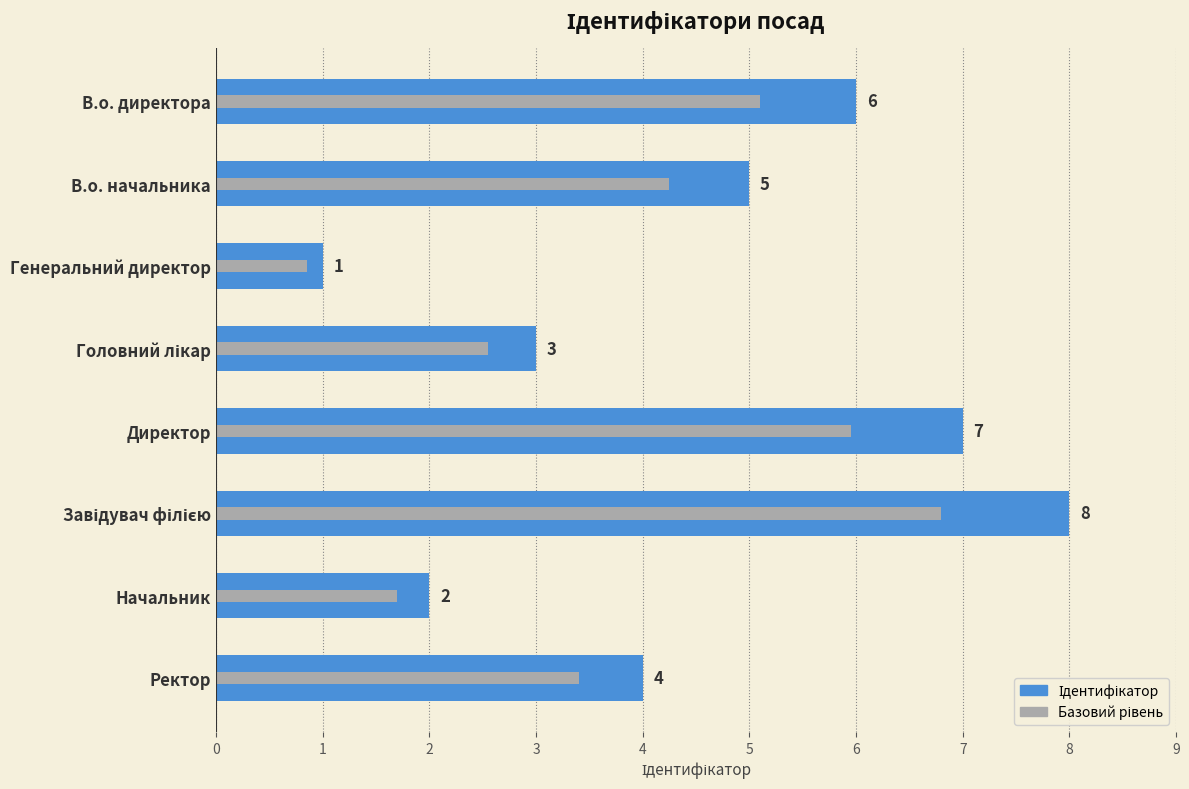

What is the difference between the values at Начальник and Директор?

5